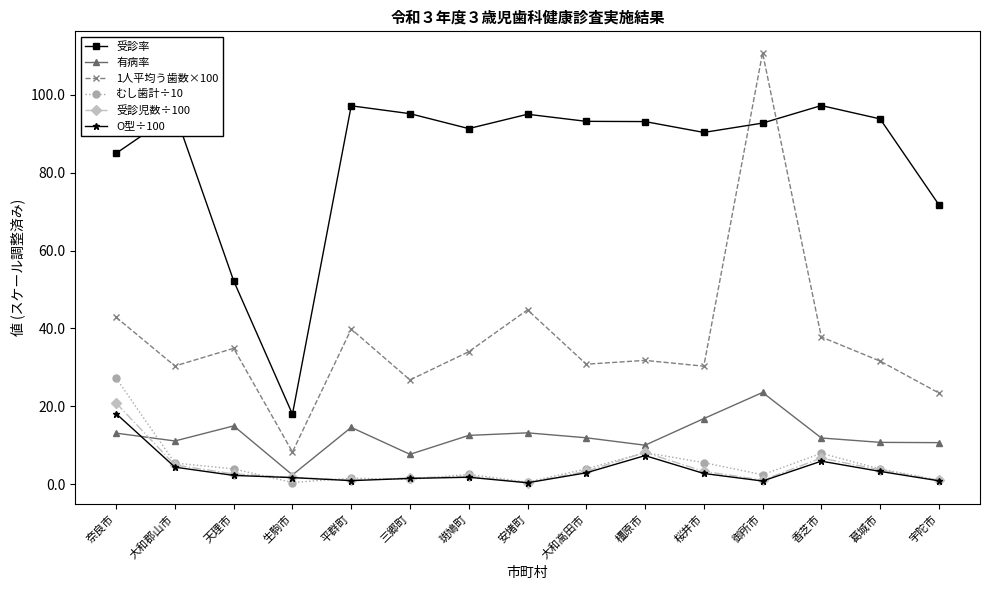

True or false: O型÷100 and 受診率 cross at least once.

False